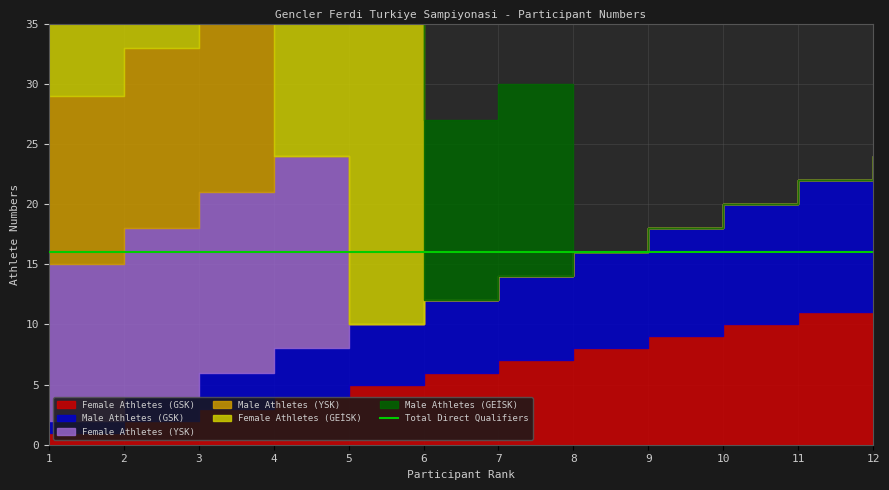

Which series has the largest range (max minus min)?

Female Athletes (GEİSK)